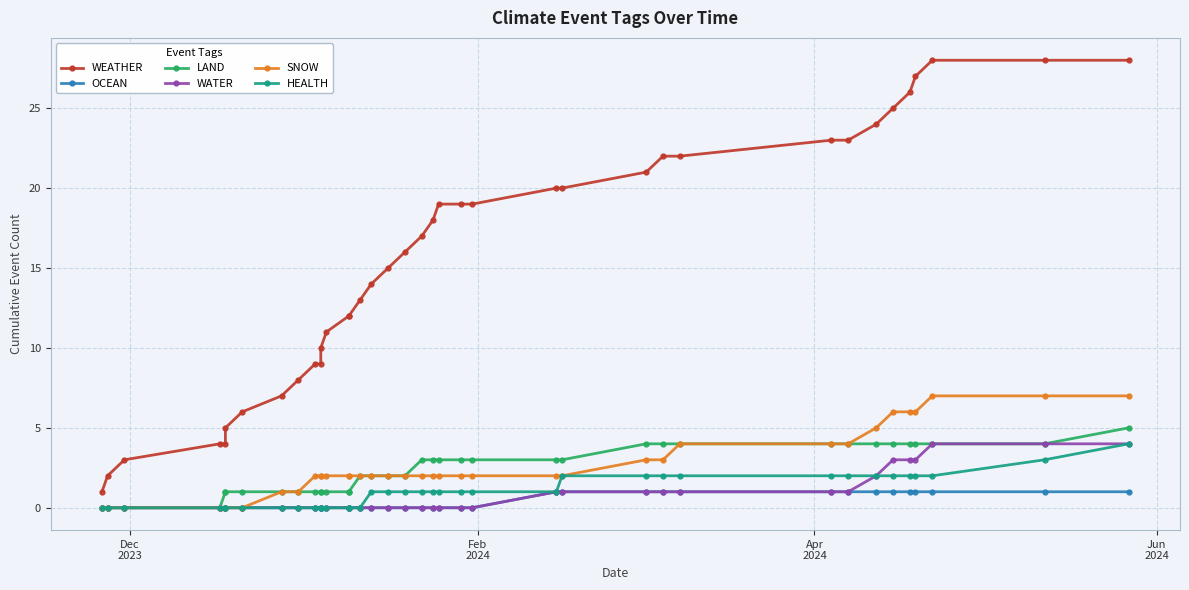

Is this an area chart (filled region under the line)?

No